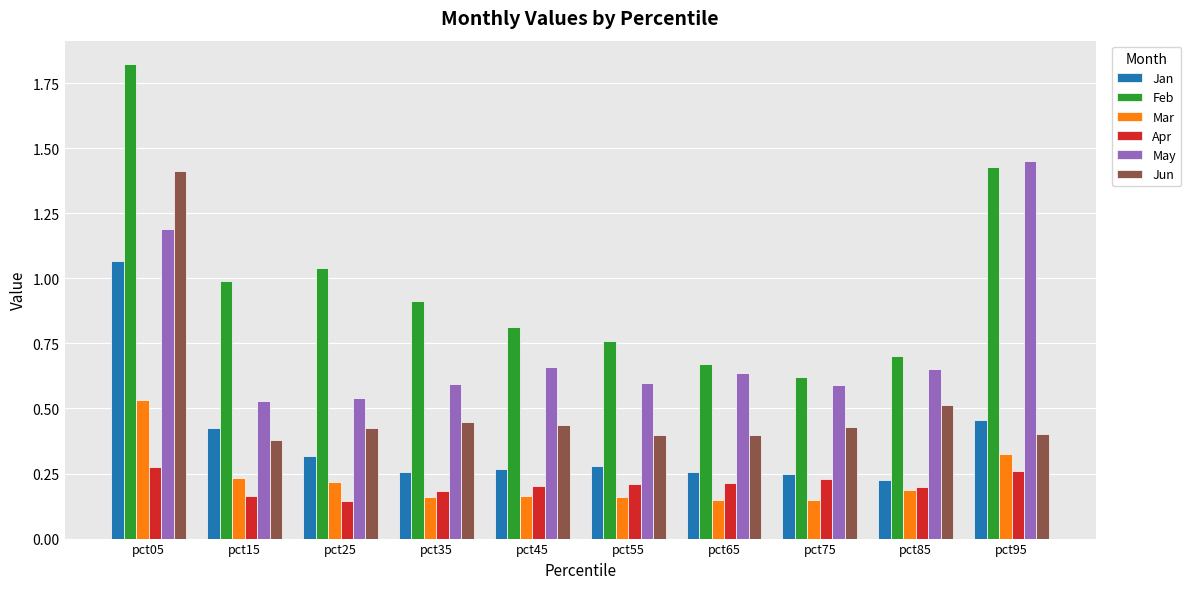

Which category has the lowest value in the Feb series?

pct75